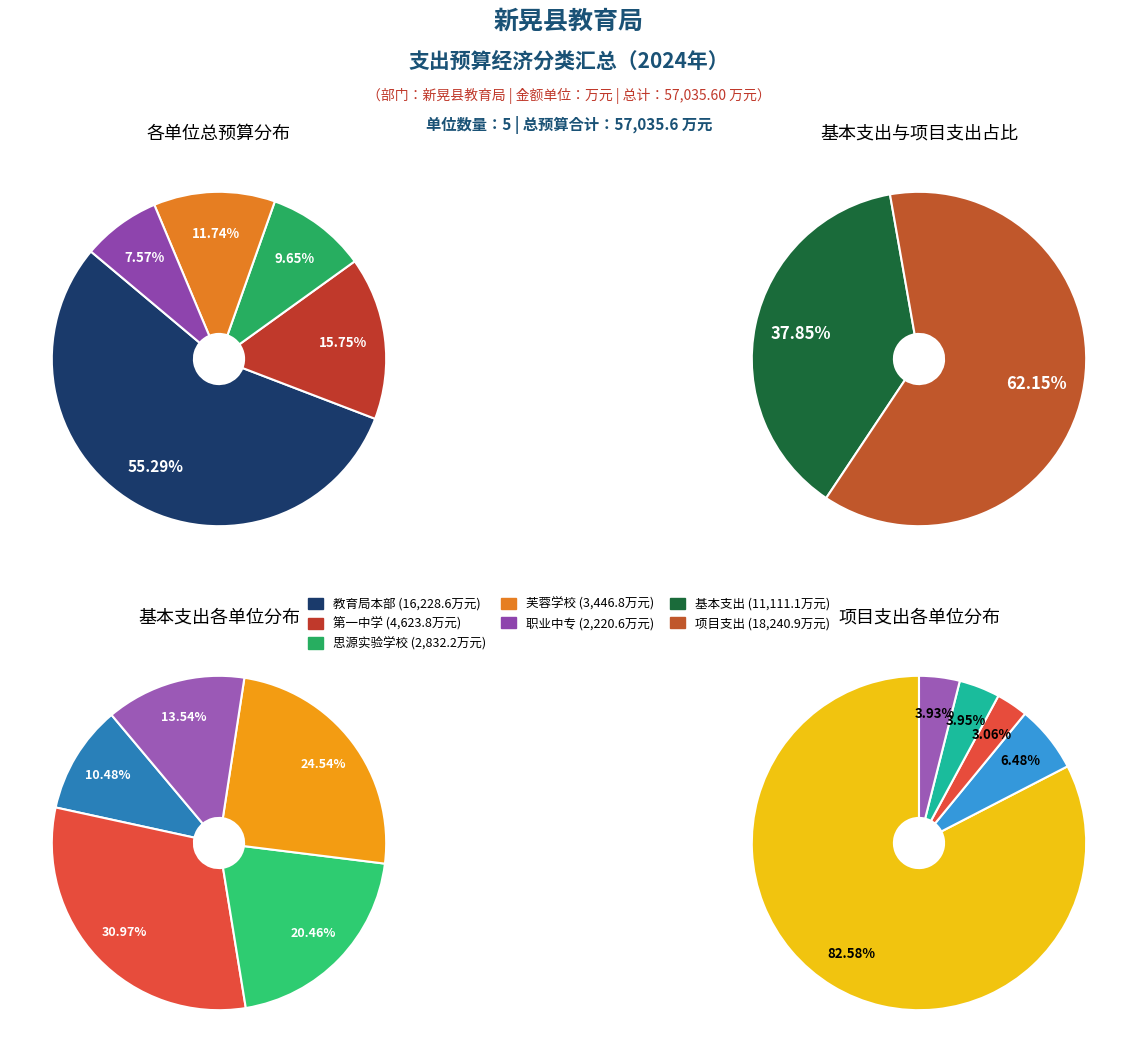

How many segments does this pie chart have?

5